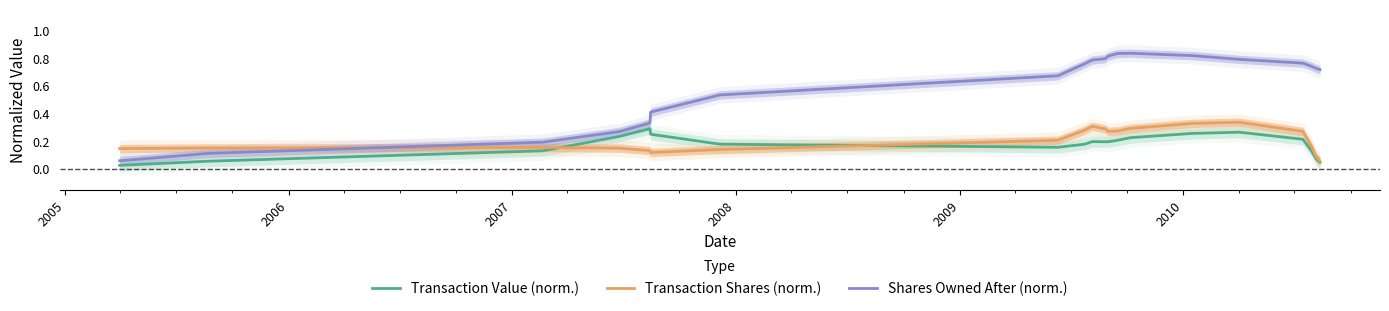

What is the value of the Shares Owned After (norm.) point at the 13th from the left?

0.8